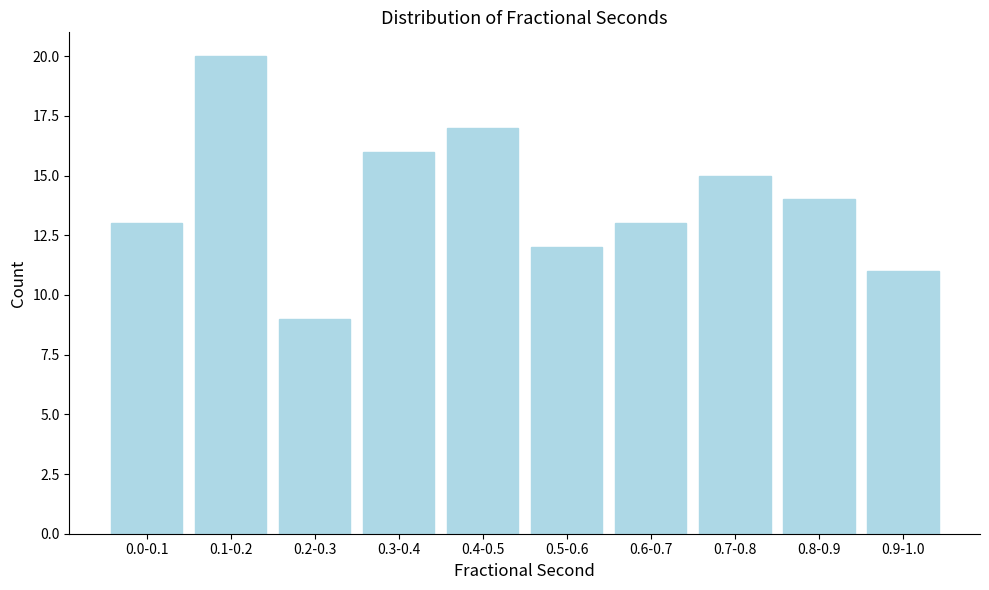

Reading left to right, extract all data points from this chart.

13	20	9	16	17	12	13	15	14	11